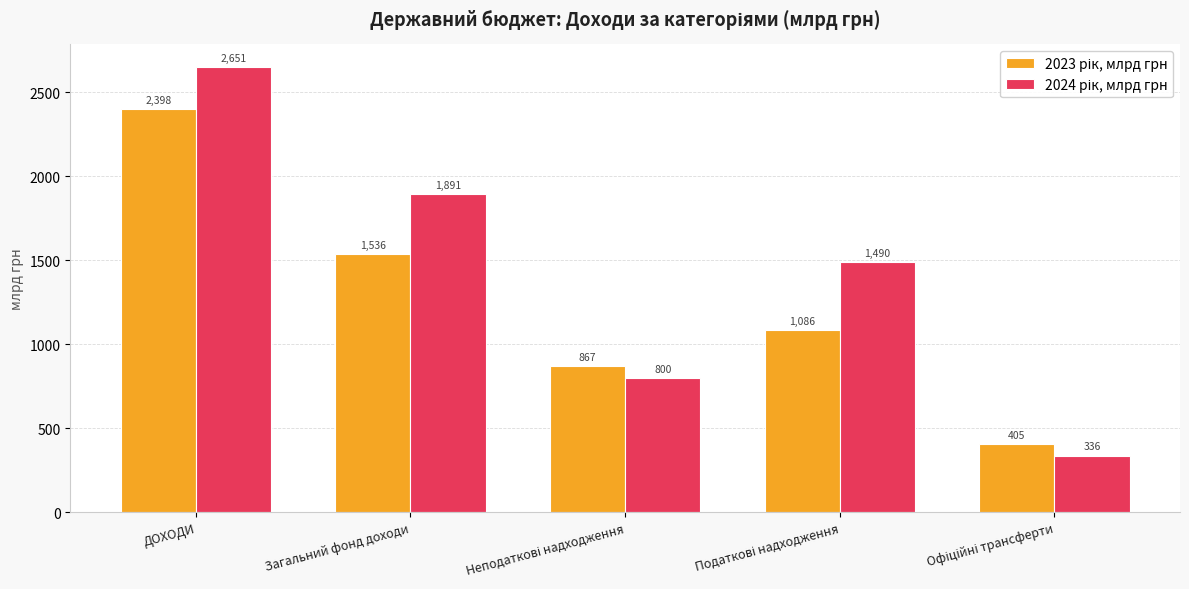

What is the maximum value shown in the chart?

2651.0